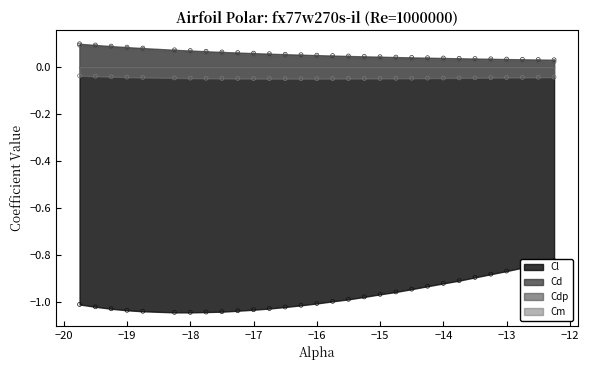

At how many categories does at least one series exceed 0?

30